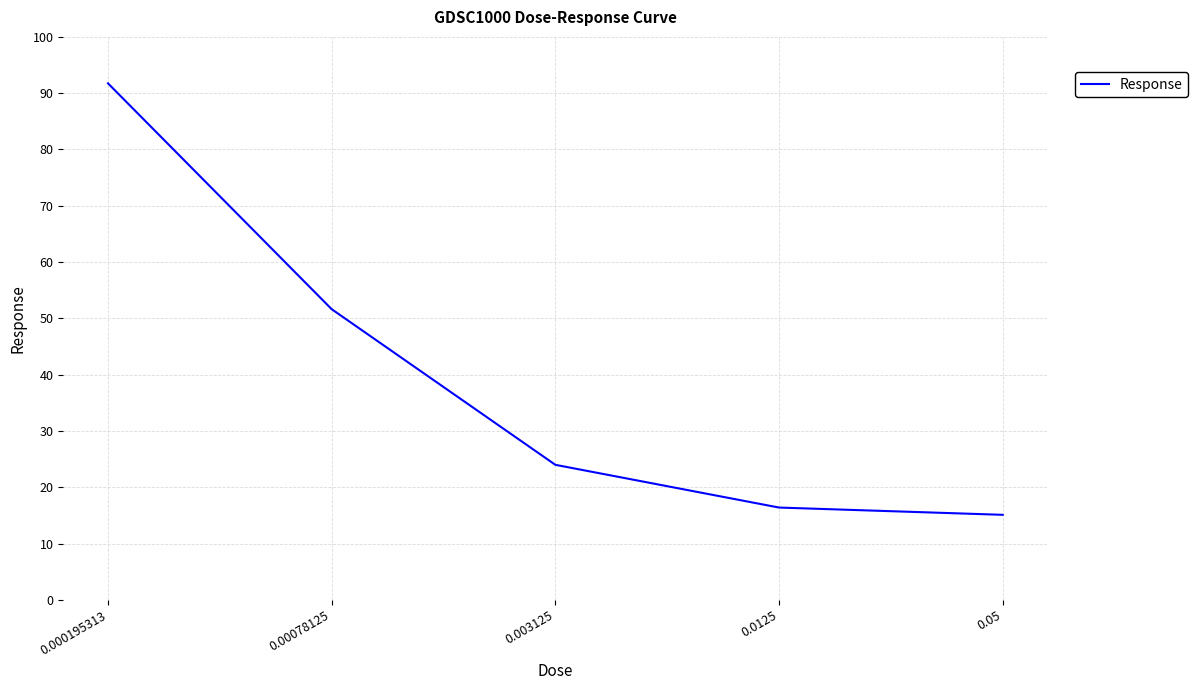

What value does the data have at 0.003125?

24.0